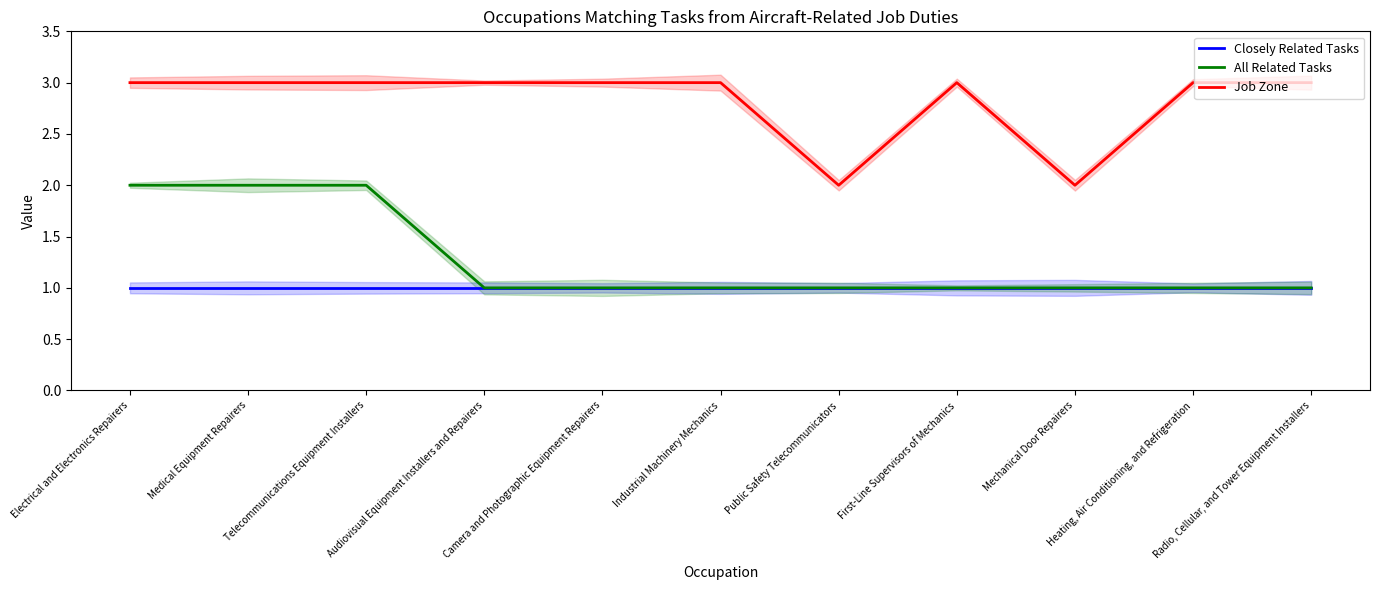

Reading right to left, extract all data points from this chart.

Closely Related Tasks: Radio, Cellular, and Tower Equipment Installers=1	Heating, Air Conditioning, and Refrigeration=1	Mechanical Door Repairers=1	First-Line Supervisors of Mechanics=1	Public Safety Telecommunicators=1	Industrial Machinery Mechanics=1	Camera and Photographic Equipment Repairers=1	Audiovisual Equipment Installers and Repairers=1	Telecommunications Equipment Installers=1	Medical Equipment Repairers=1	Electrical and Electronics Repairers=1
All Related Tasks: Radio, Cellular, and Tower Equipment Installers=1	Heating, Air Conditioning, and Refrigeration=1	Mechanical Door Repairers=1	First-Line Supervisors of Mechanics=1	Public Safety Telecommunicators=1	Industrial Machinery Mechanics=1	Camera and Photographic Equipment Repairers=1	Audiovisual Equipment Installers and Repairers=1	Telecommunications Equipment Installers=2	Medical Equipment Repairers=2	Electrical and Electronics Repairers=2
Job Zone: Radio, Cellular, and Tower Equipment Installers=3	Heating, Air Conditioning, and Refrigeration=3	Mechanical Door Repairers=2	First-Line Supervisors of Mechanics=3	Public Safety Telecommunicators=2	Industrial Machinery Mechanics=3	Camera and Photographic Equipment Repairers=3	Audiovisual Equipment Installers and Repairers=3	Telecommunications Equipment Installers=3	Medical Equipment Repairers=3	Electrical and Electronics Repairers=3